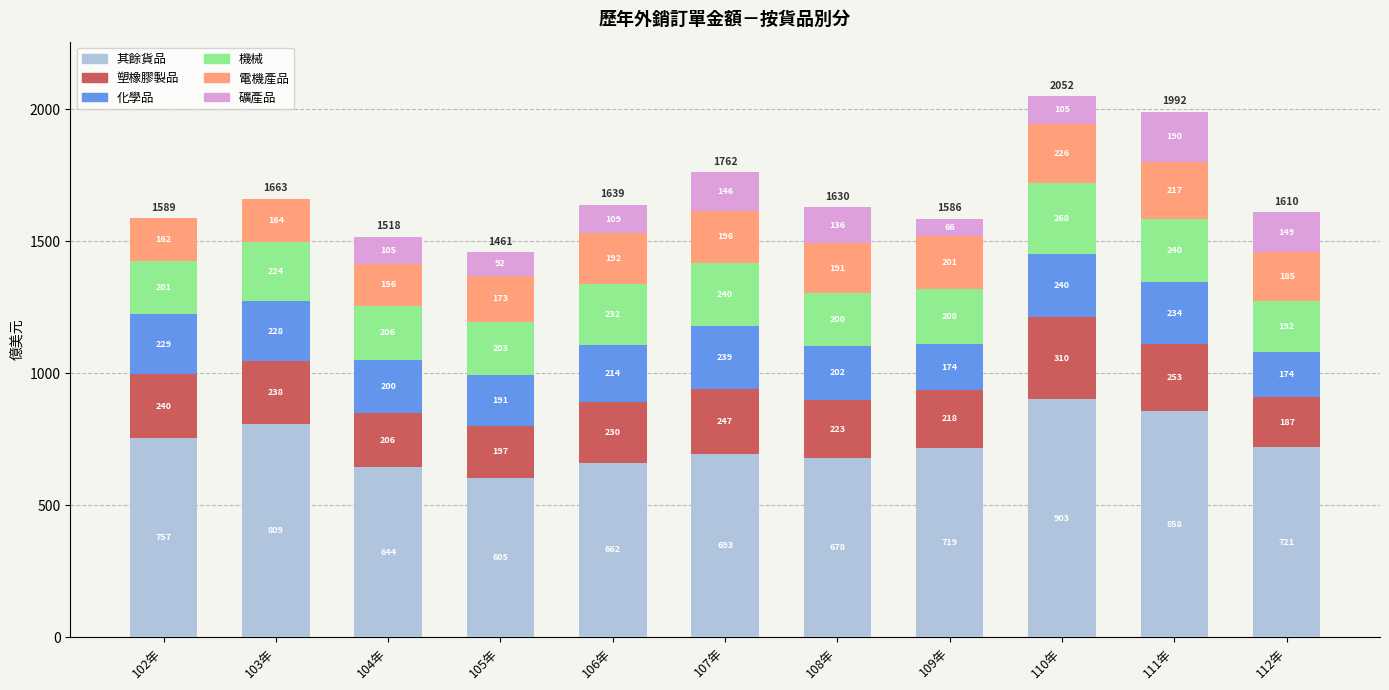

Where does the 其餘貨品 series first go above 719?

102年